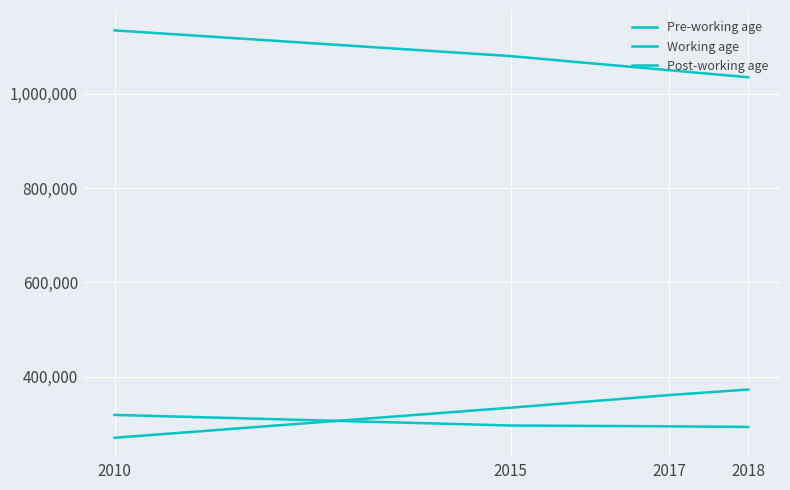

Between 2010 and 2018, which series saw the biggest shift?

Post-working age